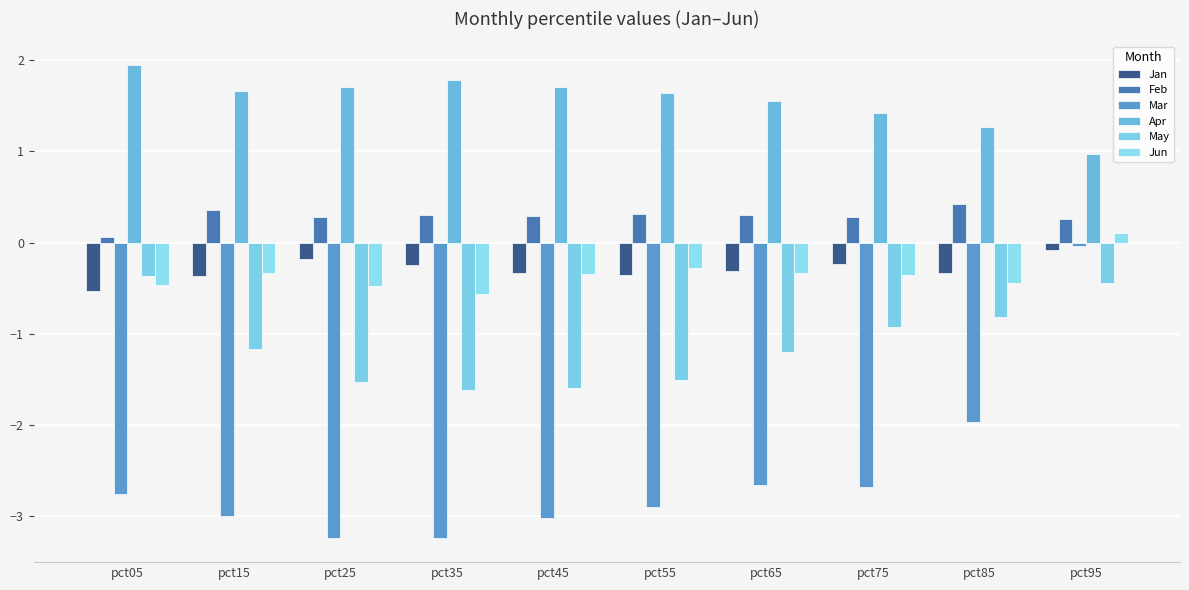

What is the average value of the Jun series?

-0.4